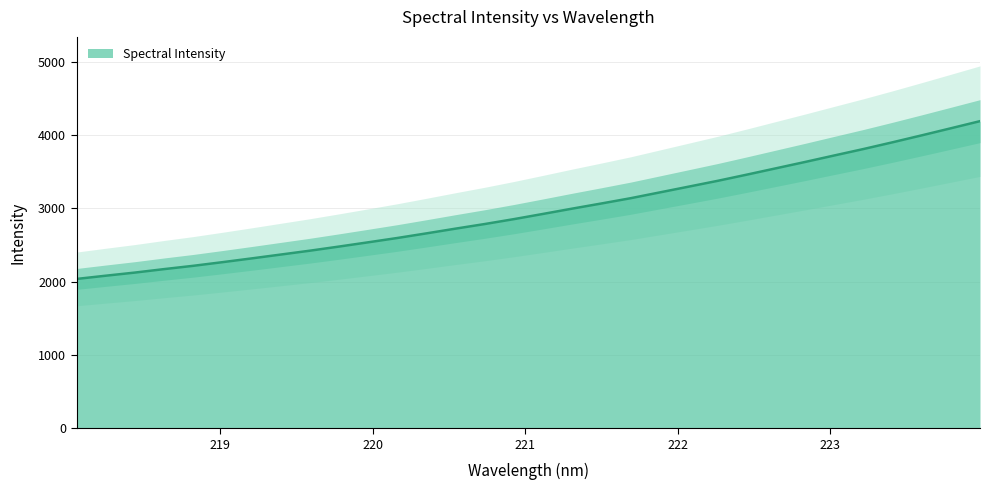

What is the label of the 28th point from the right?

218.8244